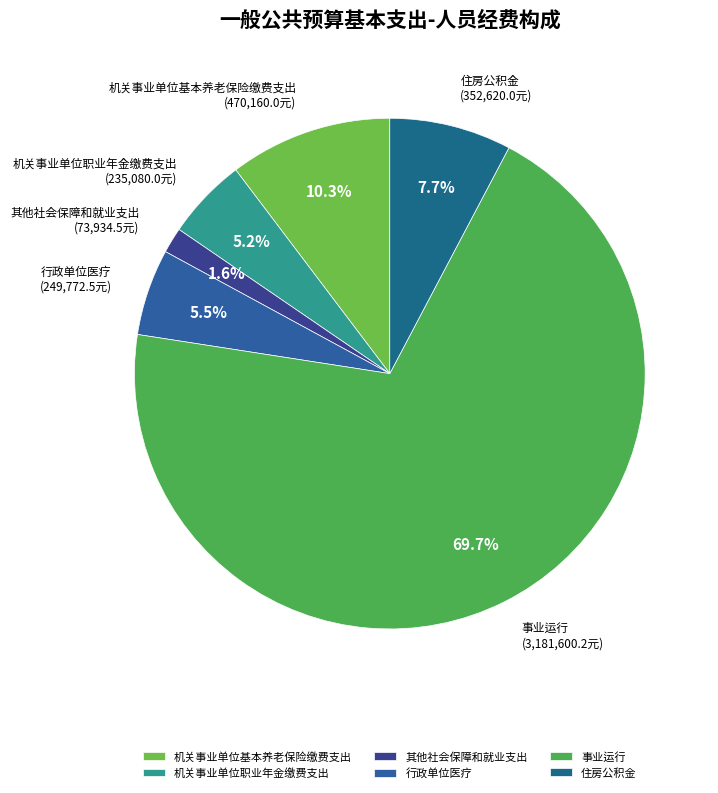

What is the ratio of the value at 机关事业单位基本养老保险缴费支出 to the value at 机关事业单位职业年金缴费支出?

2.0